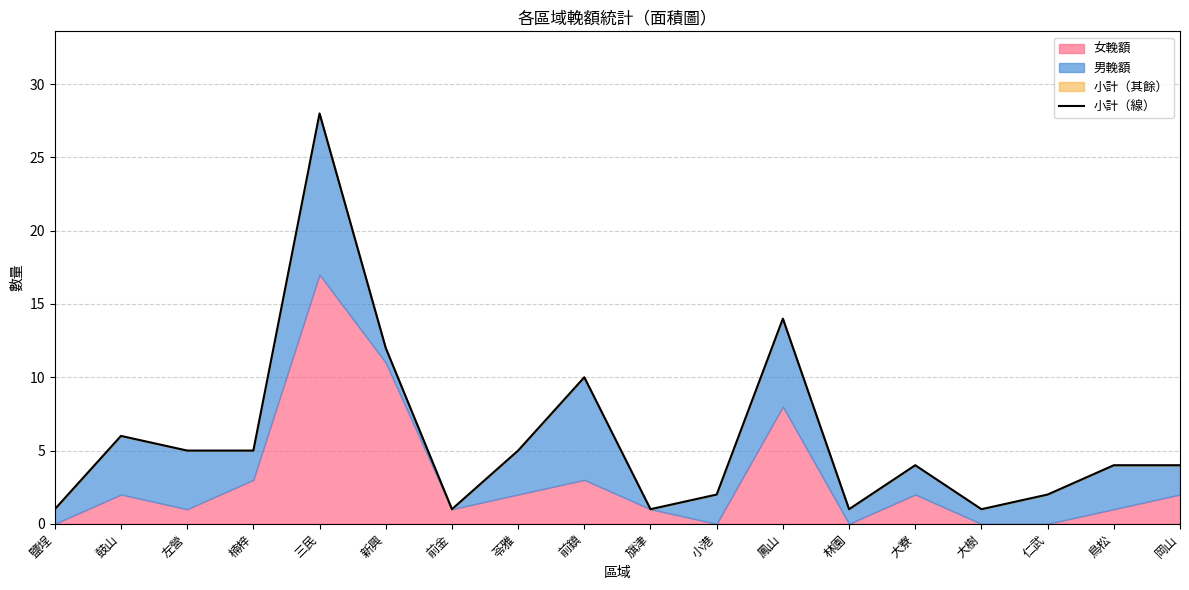

Does the chart have visible grid lines?

Yes